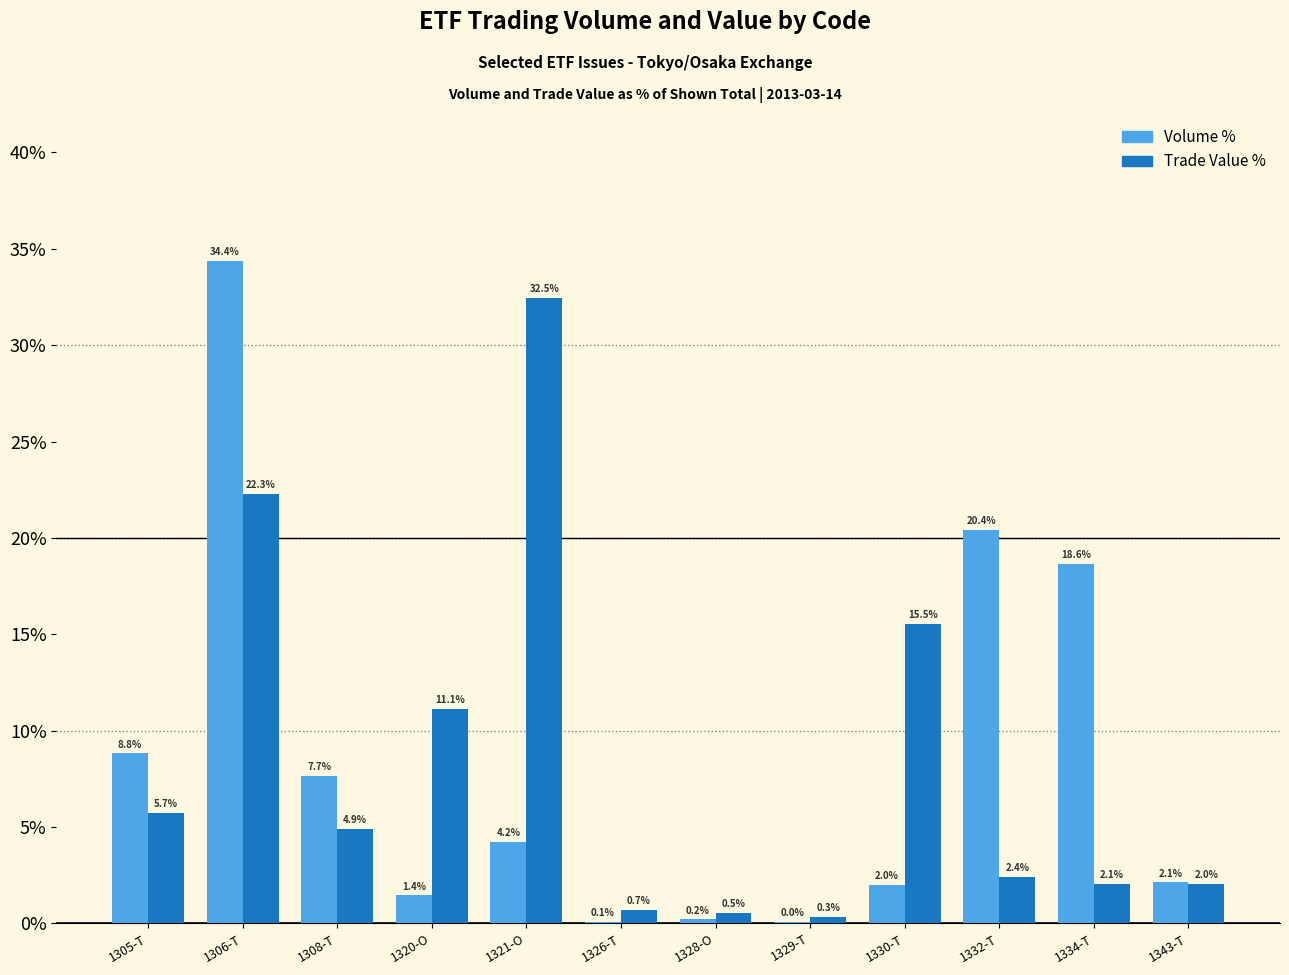

What is the sum of the Trade Value % values at 1334-T and 1321-O?

34.5